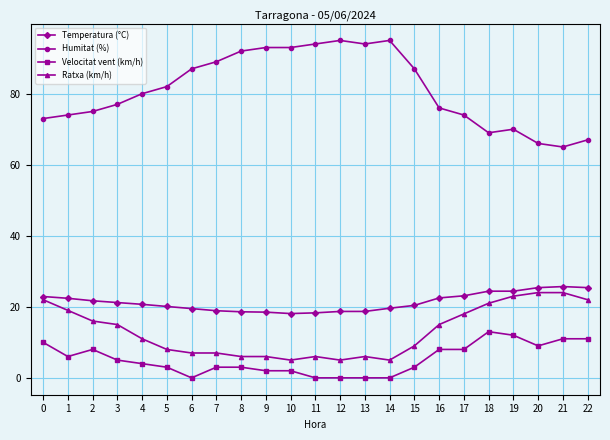

True or false: Temperatura (°C) and Humitat (%) intersect in this chart.

False